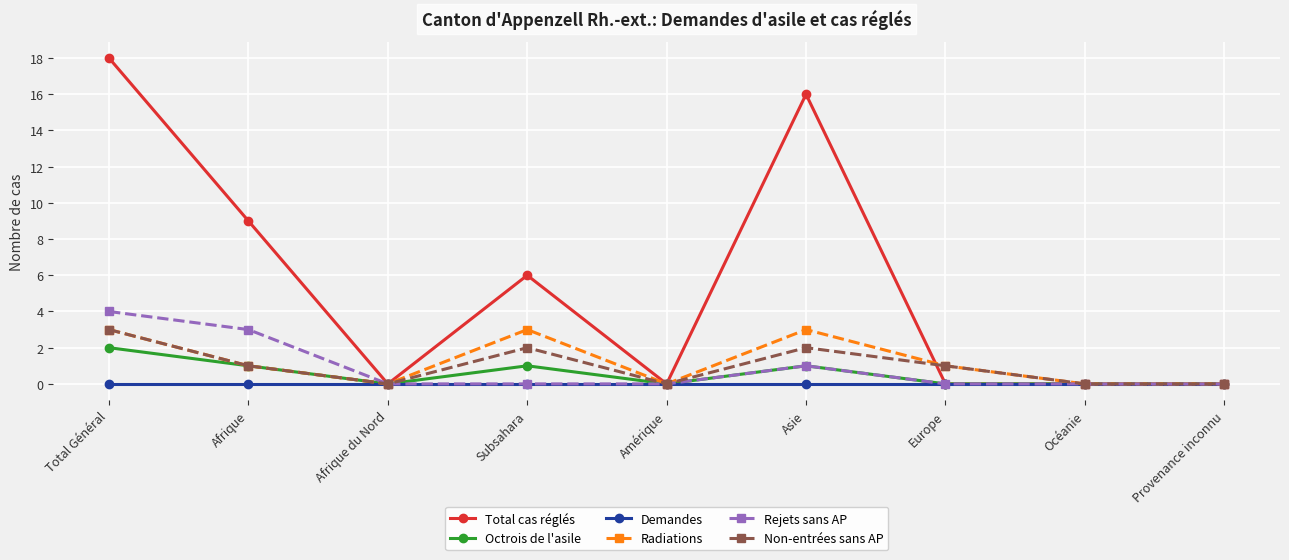

What is the average value of the Total cas réglés series?

5